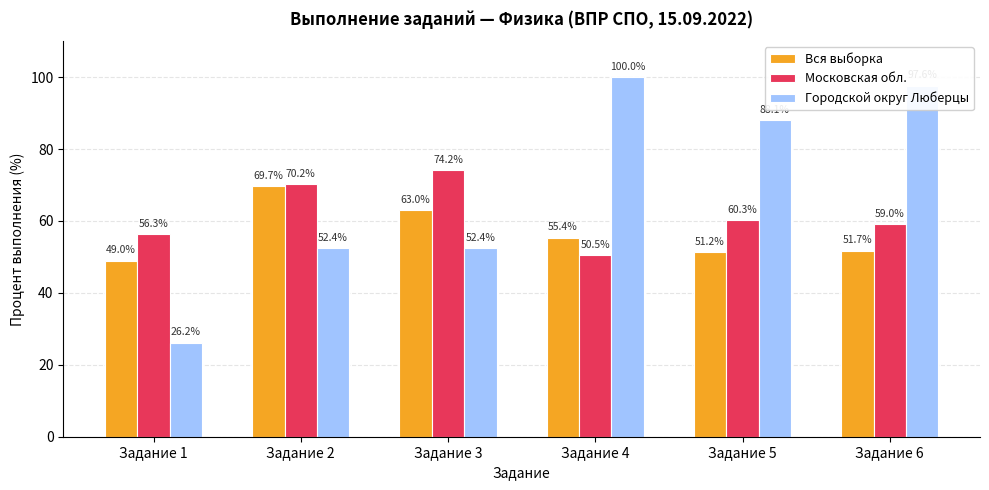

At which category is the sum across all series the highest?

Задание 6